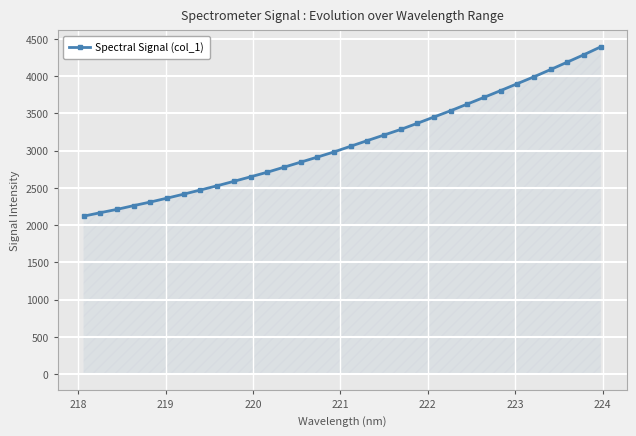

What is the sum of all values?

99369.0